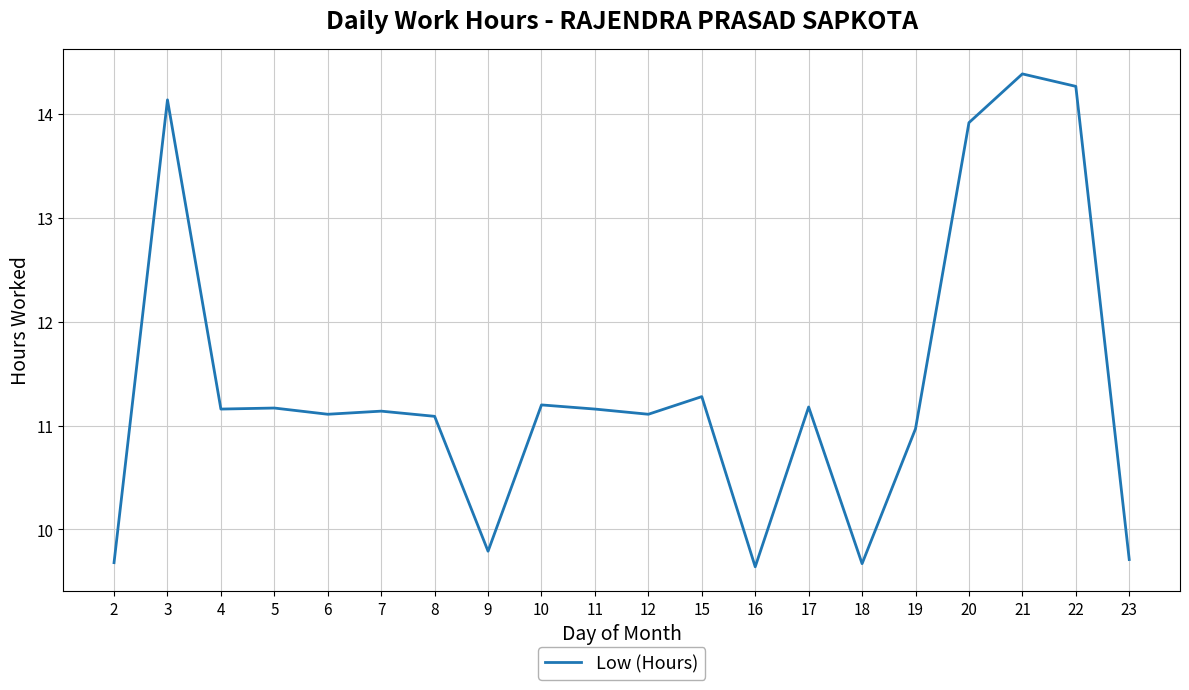

At which label is the value closest to 12?

15